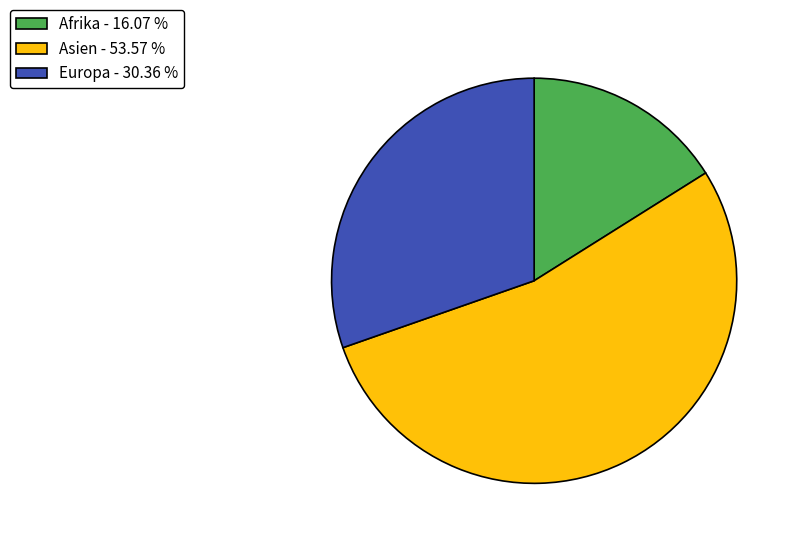

Which has a higher value, Afrika - 16.07 % or Europa - 30.36 %?

Europa - 30.36 %